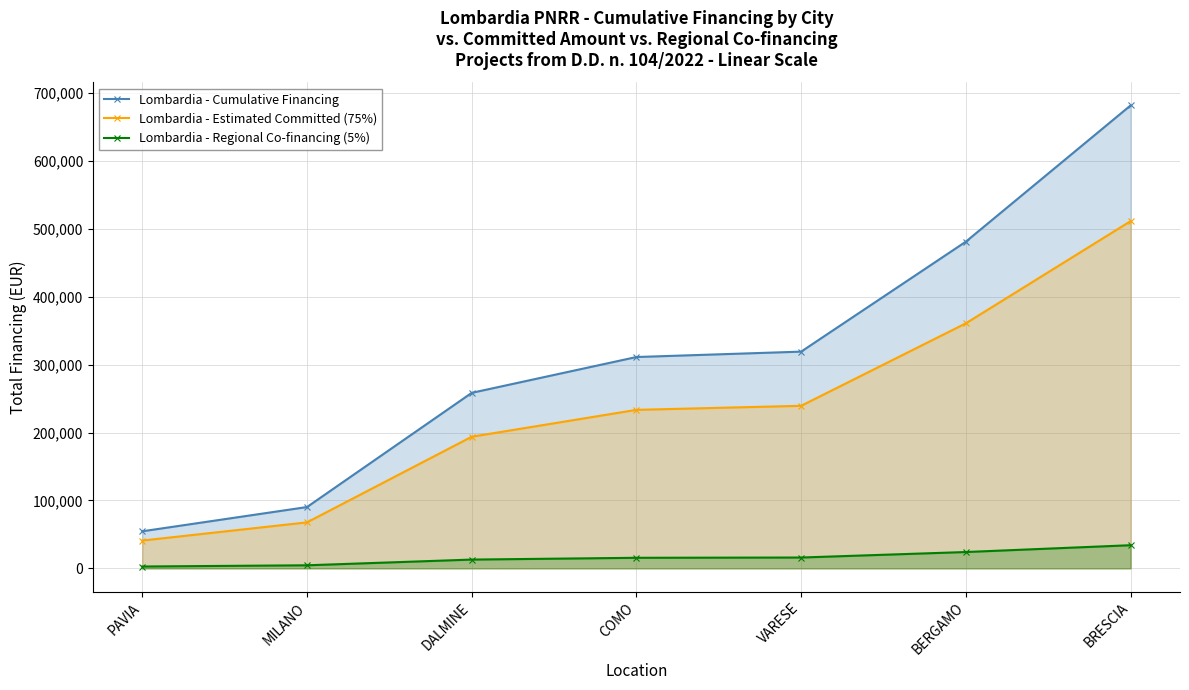

Between COMO and BERGAMO, which series saw the biggest shift?

Lombardia - Cumulative Financing